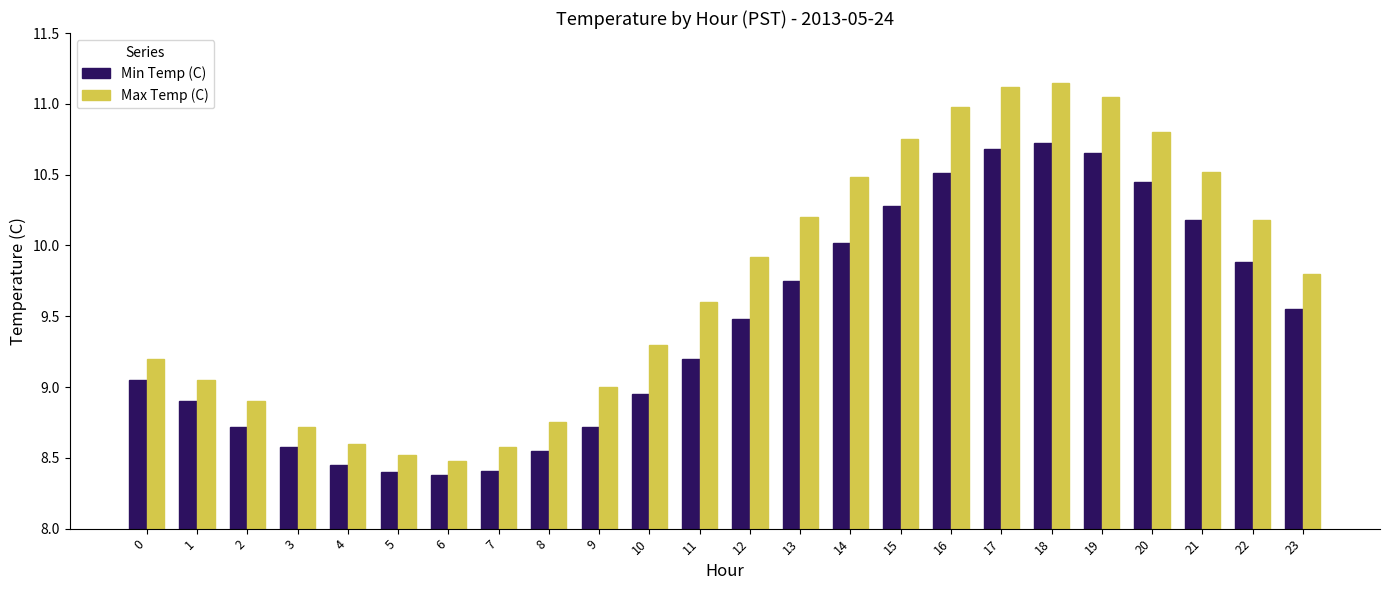

What is the sum of the Min Temp (C) values at 22 and 4?

18.3